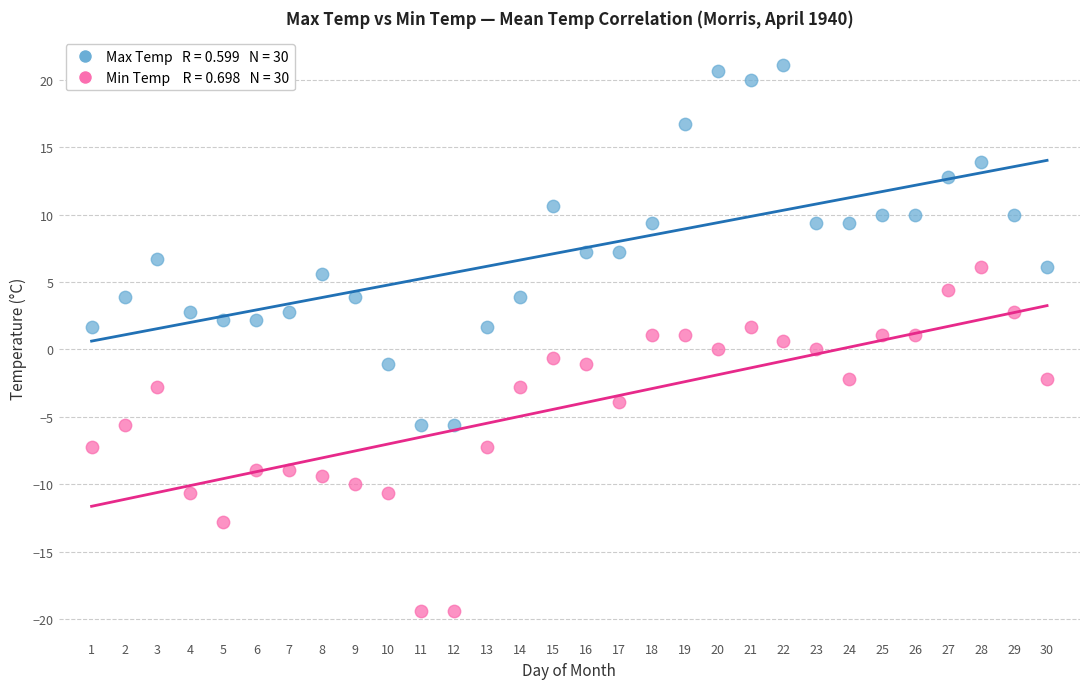

Across all data points, what is the range of Y values (max minus min)?

40.5